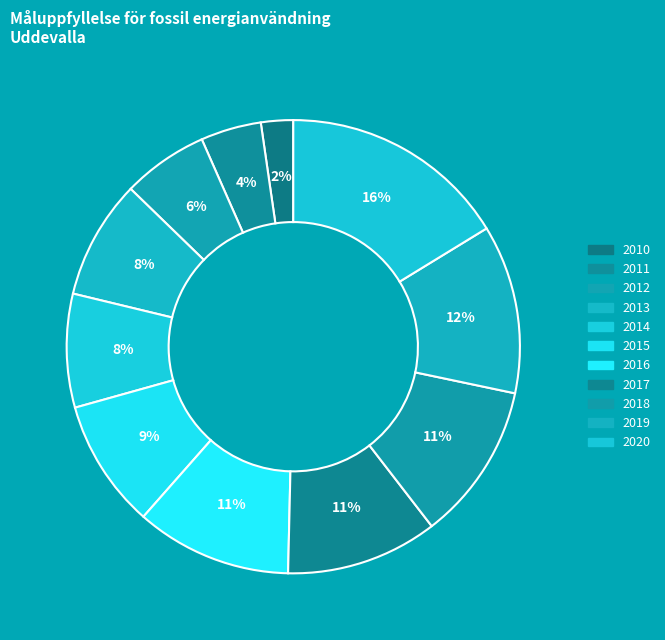

Count the number of slices in the pie.

11